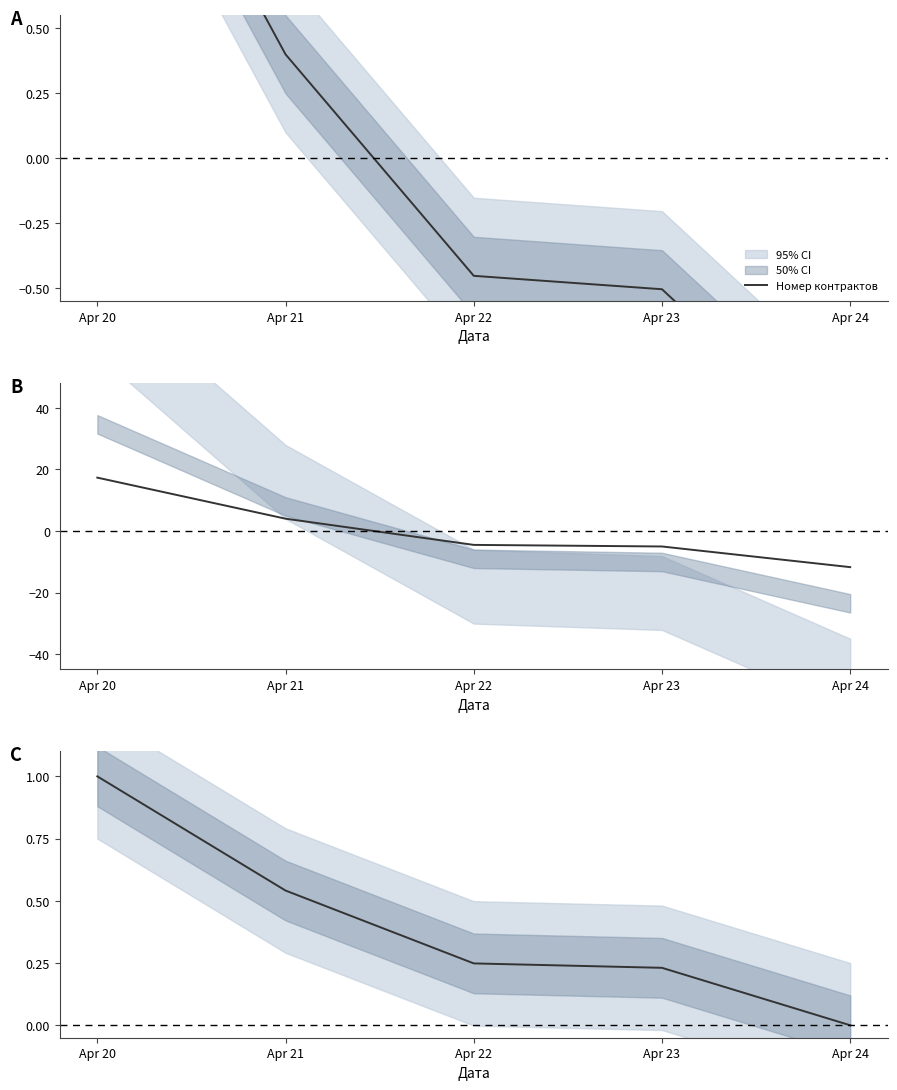

What is the sum of all values?

2.0